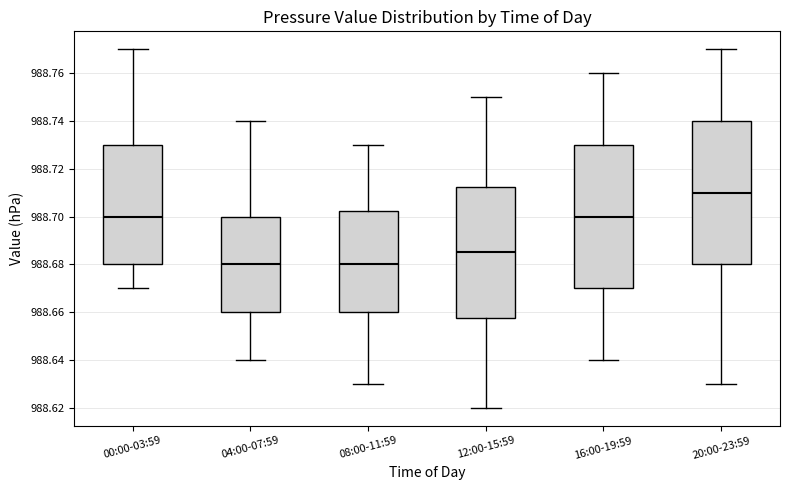

Which box's median line is the highest?

20:00-23:59